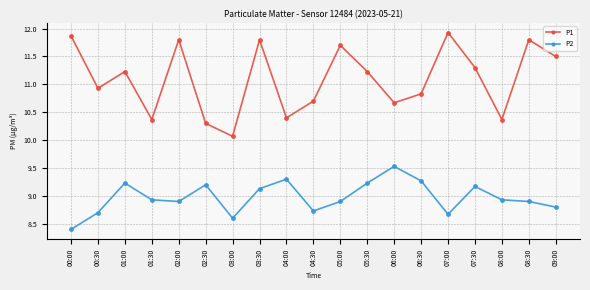

Which series has the largest total across all categories?

P1